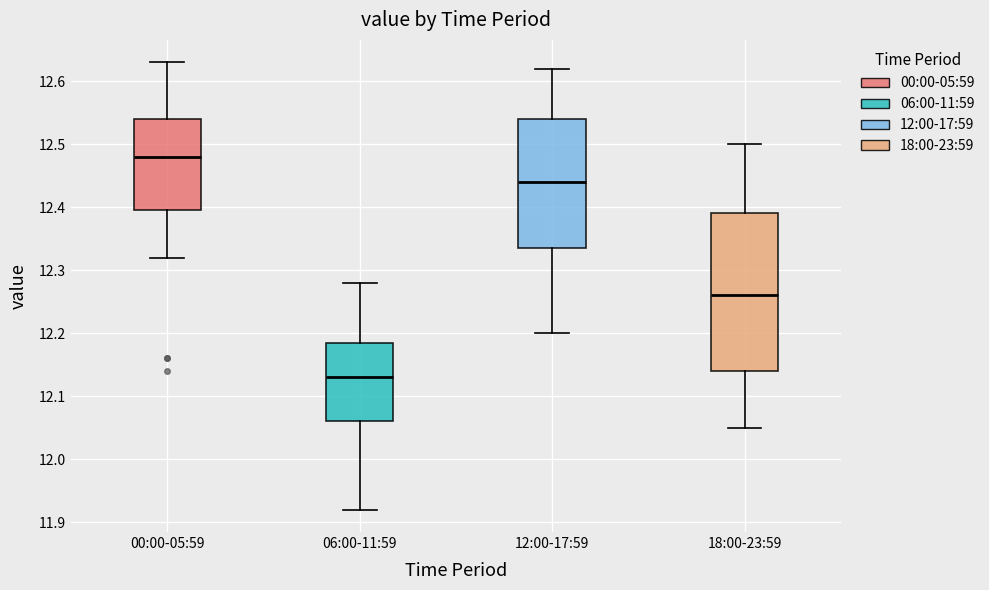

Comparing the boxes themselves (not the whiskers), which one is the tallest?

18:00-23:59